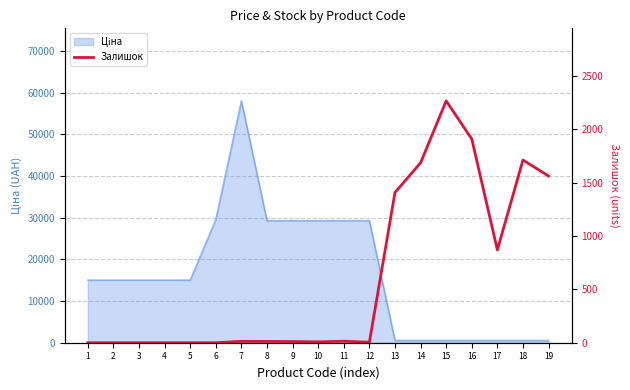

At which category does the chart reach its minimum across all series?

1